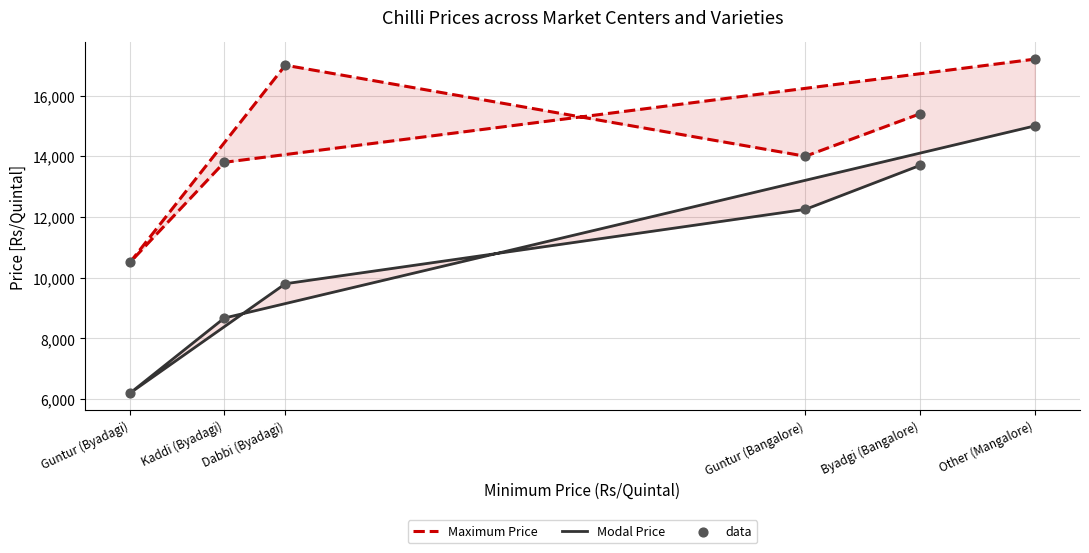

What are all the series names shown in the legend?

Maximum Price, Modal Price, data